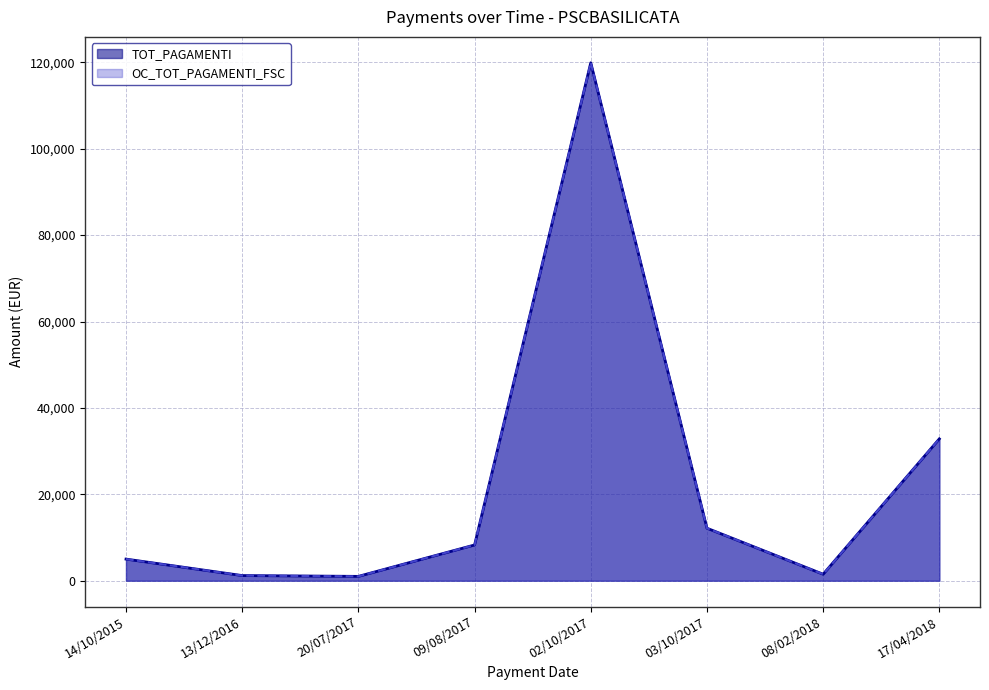

List the series in order of their peak value, lowest first.

TOT_PAGAMENTI, OC_TOT_PAGAMENTI_FSC